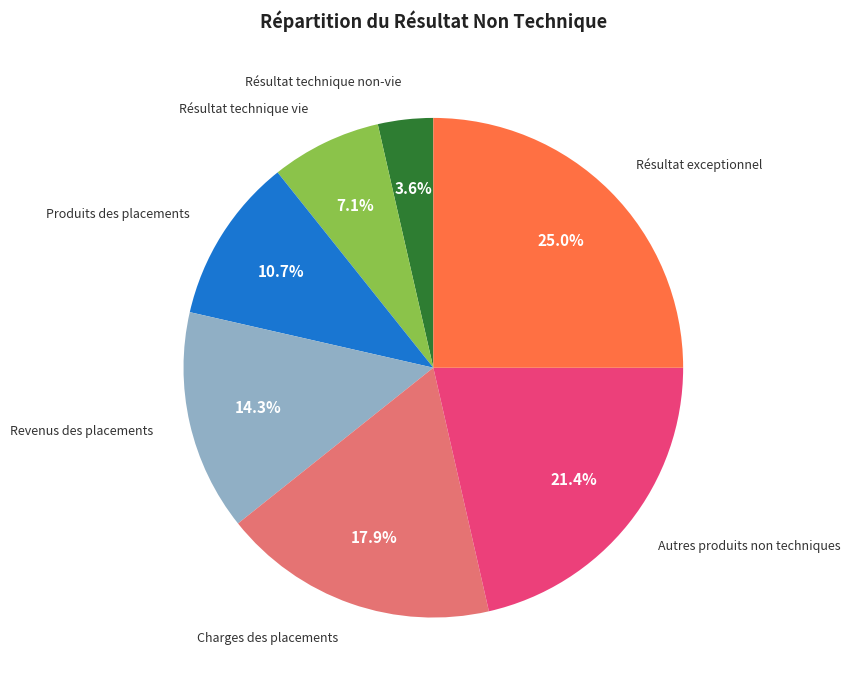

Is there any slice that represents more than half of the pie?

No